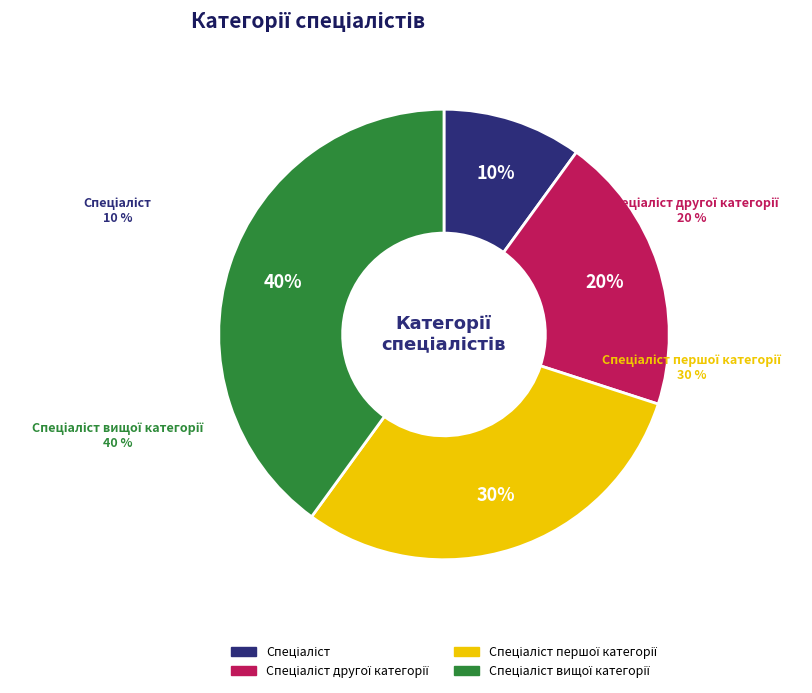

Rank the categories by value from highest to lowest.

Спеціаліст вищої категорії, Спеціаліст першої категорії, Спеціаліст другої категорії, Спеціаліст